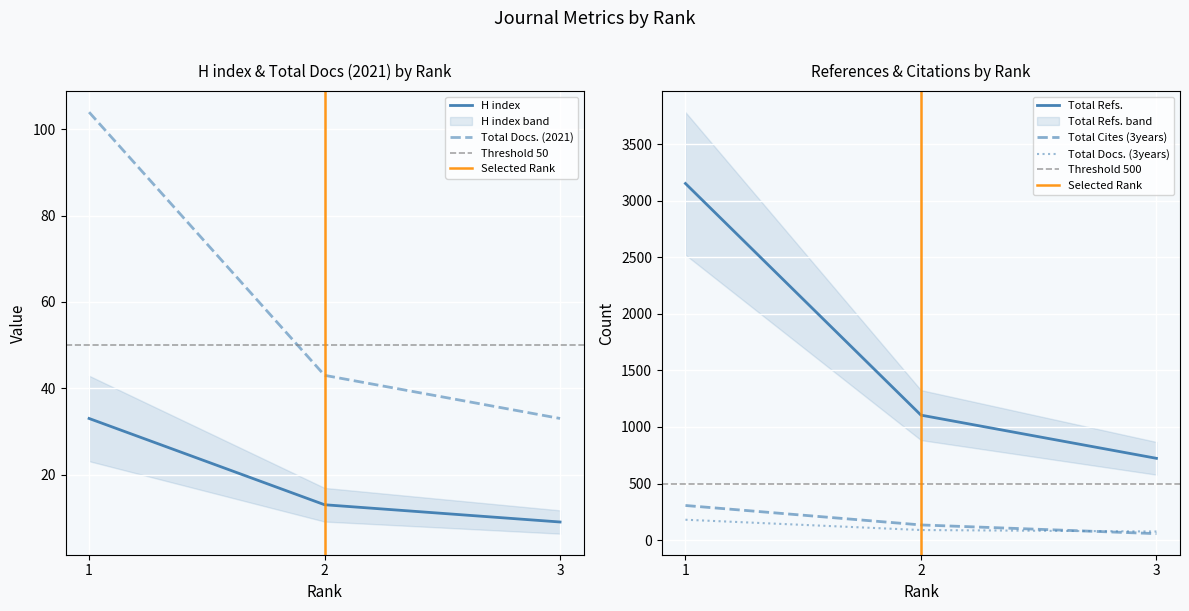

What is the average value of the Total Refs. series?

1660